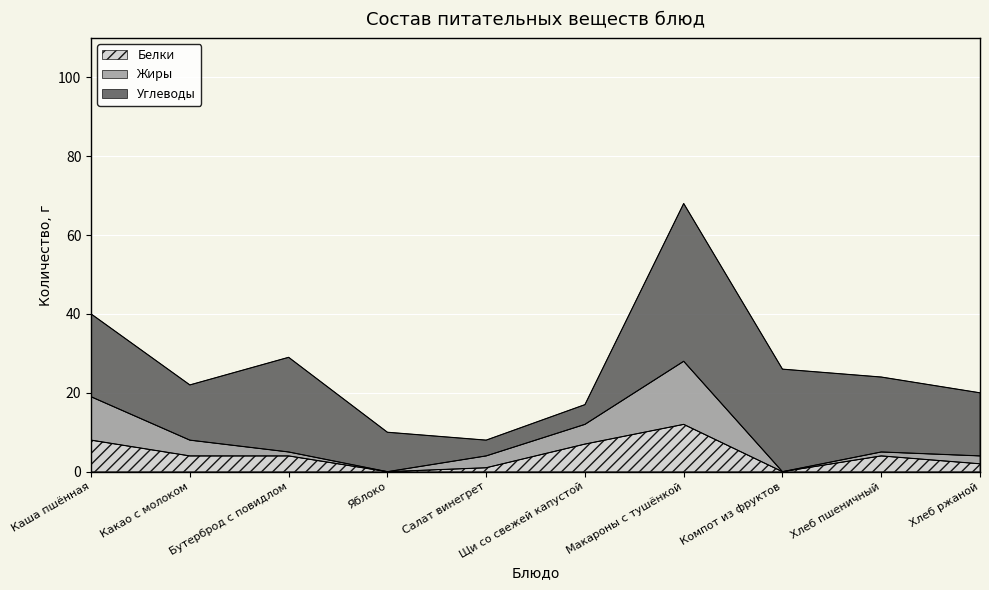

What is the difference between the highest and lowest values at Салат винегрет?

3